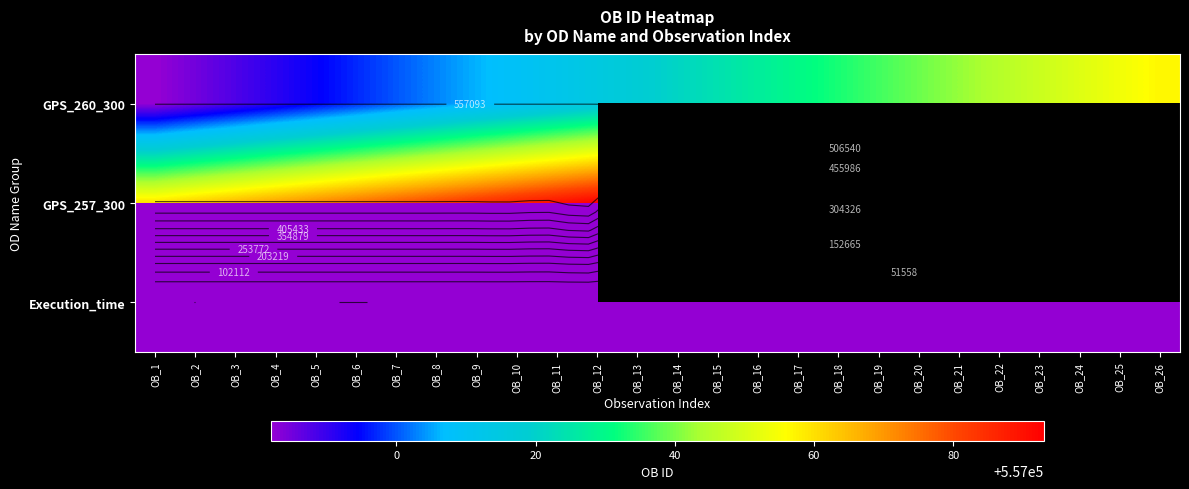

At which label does GPS_260_300 reach its minimum?

OB_1